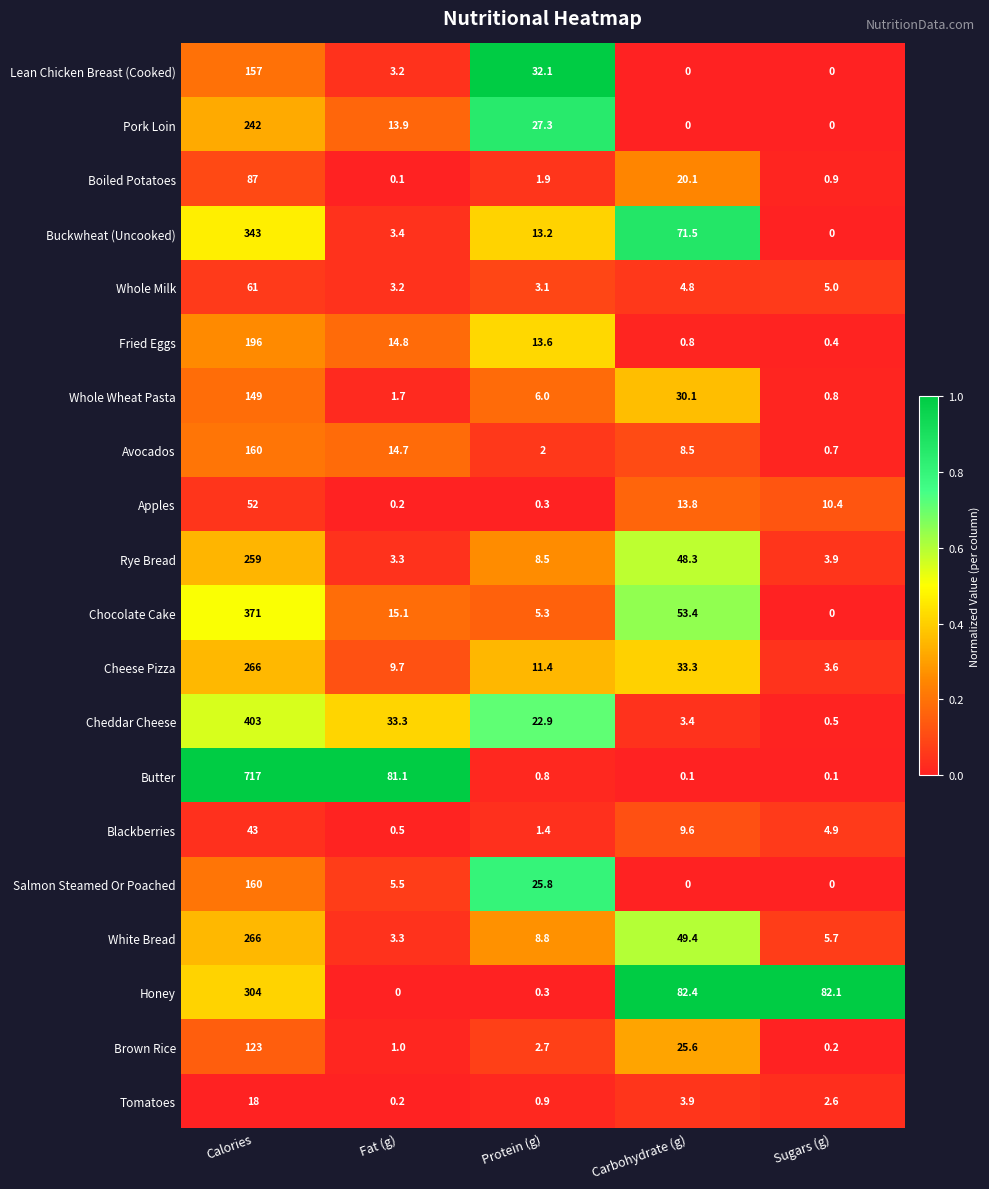

At which category is the sum across all series the highest?

Calories